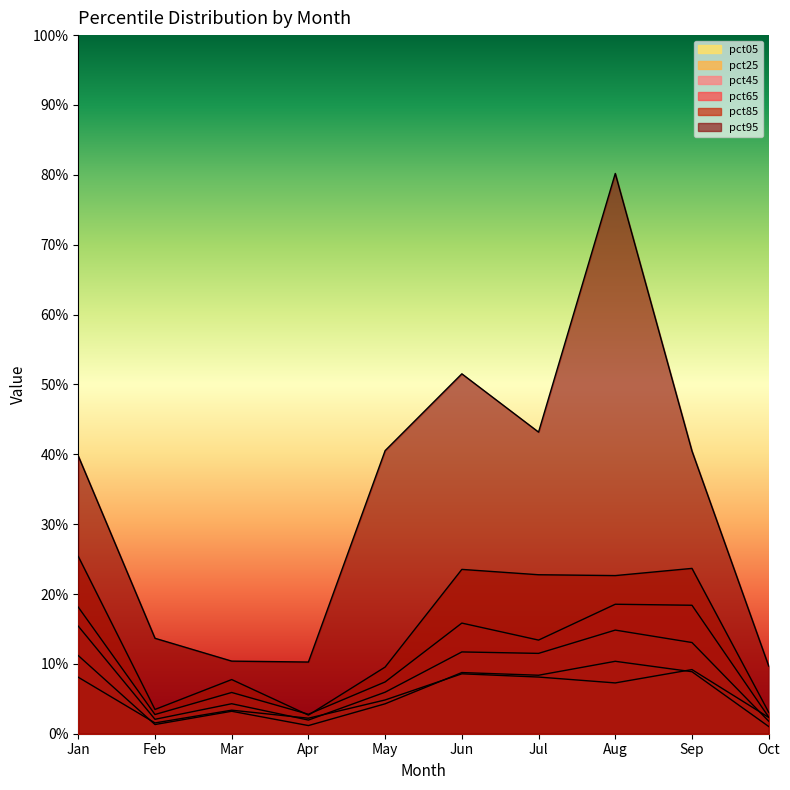

Reading left to right, extract all data points from this chart.

pct05: Jan=0.1	Feb=0.0	Mar=0.0	Apr=0.0	May=0.0	Jun=0.1	Jul=0.1	Aug=0.1	Sep=0.1	Oct=0.0
pct25: Jan=0.1	Feb=0.0	Mar=0.0	Apr=0.0	May=0.0	Jun=0.1	Jul=0.1	Aug=0.1	Sep=0.1	Oct=0.0
pct45: Jan=0.2	Feb=0.0	Mar=0.0	Apr=0.0	May=0.1	Jun=0.1	Jul=0.1	Aug=0.1	Sep=0.1	Oct=0.0
pct65: Jan=0.2	Feb=0.0	Mar=0.1	Apr=0.0	May=0.1	Jun=0.2	Jul=0.1	Aug=0.2	Sep=0.2	Oct=0.0
pct85: Jan=0.3	Feb=0.0	Mar=0.1	Apr=0.0	May=0.1	Jun=0.2	Jul=0.2	Aug=0.2	Sep=0.2	Oct=0.0
pct95: Jan=0.4	Feb=0.1	Mar=0.1	Apr=0.1	May=0.4	Jun=0.5	Jul=0.4	Aug=0.8	Sep=0.4	Oct=0.1